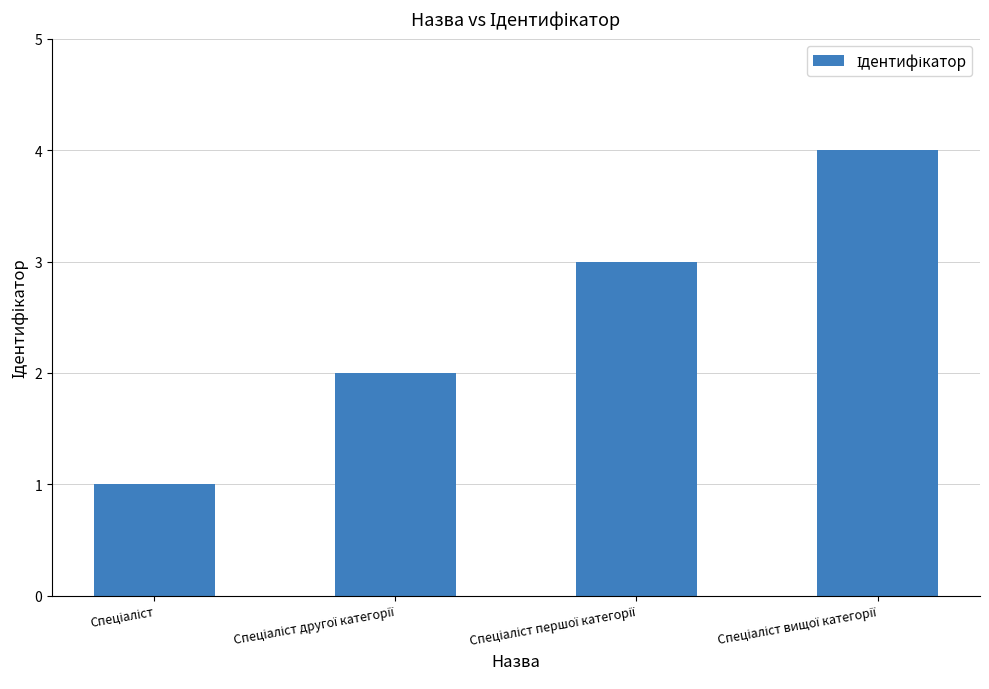

How many values are below 3?

2